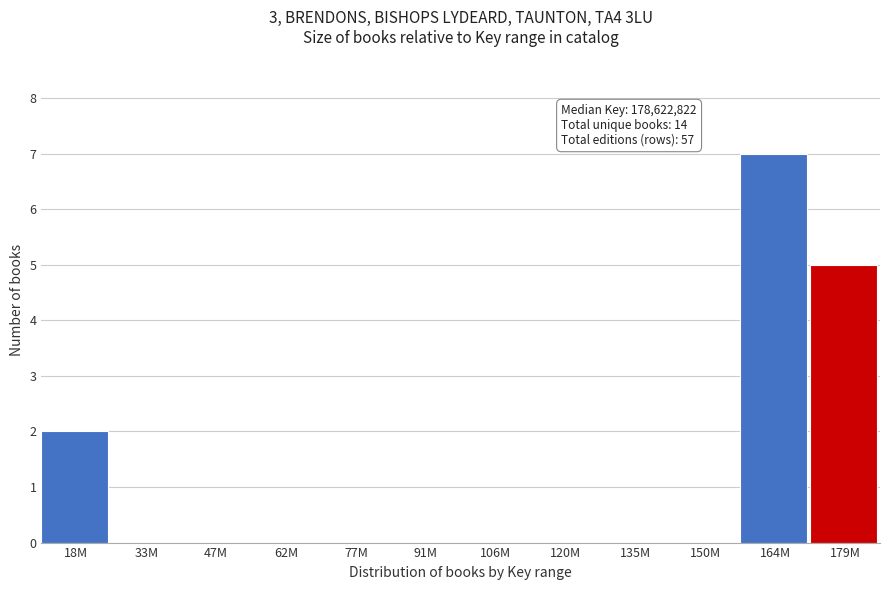

Reading left to right, list all the values displayed in this chart.

18M=2	33M=0	47M=0	62M=0	77M=0	91M=0	106M=0	120M=0	135M=0	150M=0	164M=7	179M=5